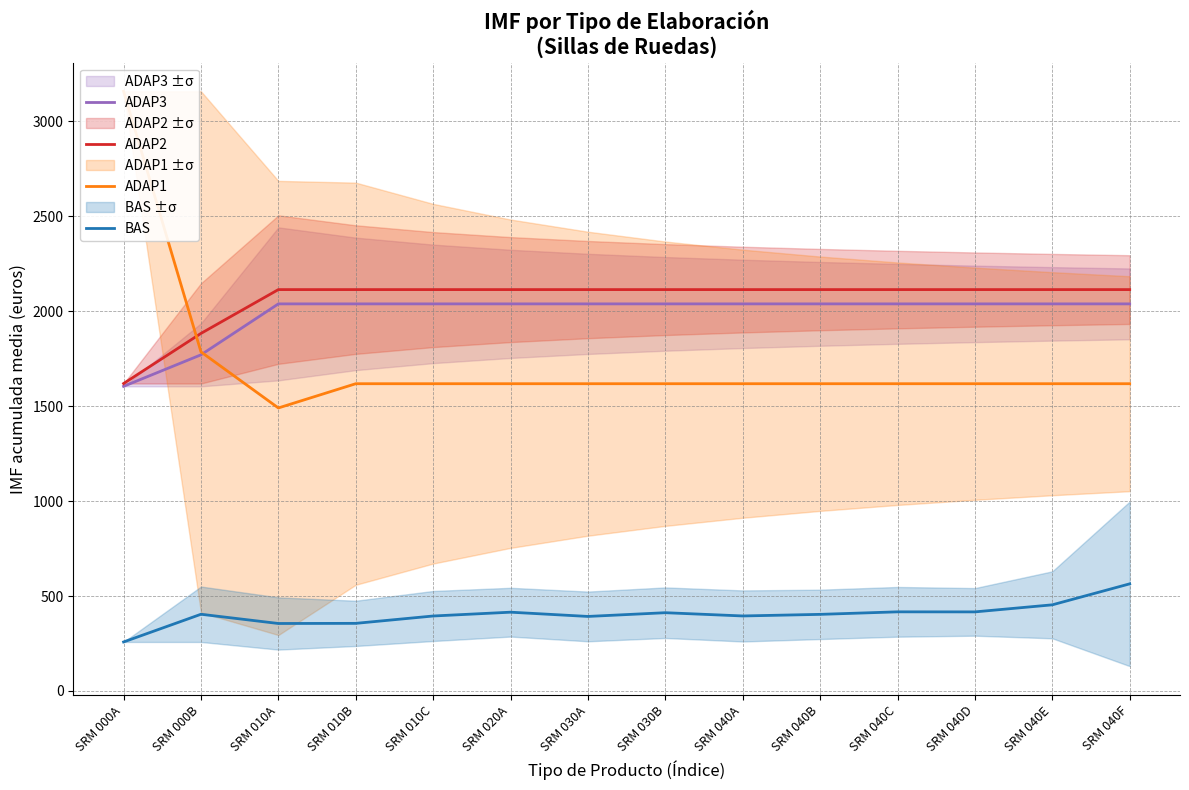

At how many categories does at least one series exceed 3059?

1